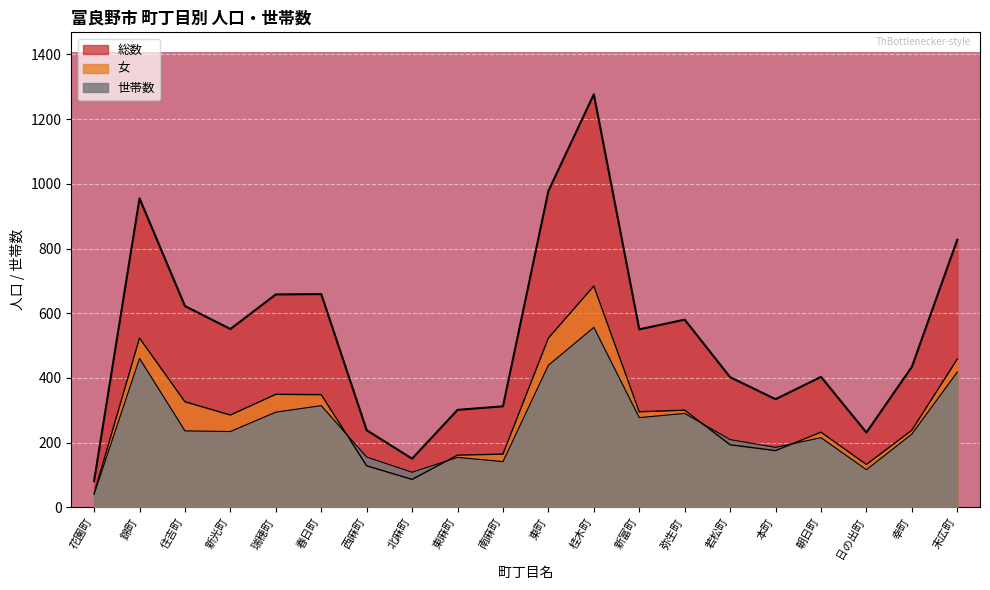

What is the label of the 19th point from the left?

幸町